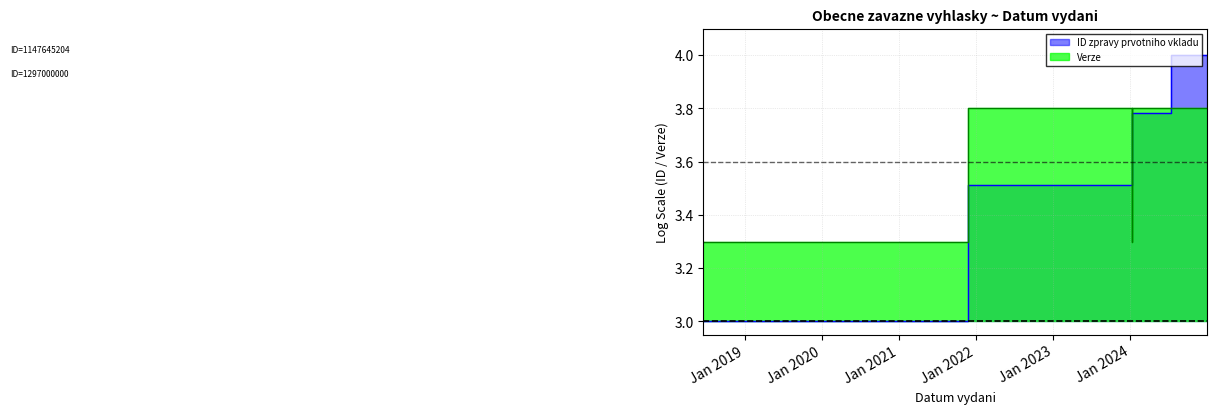

Which series ends up on top after the final intersection of ID zpravy prvotniho vkladu and Verze?

ID zpravy prvotniho vkladu